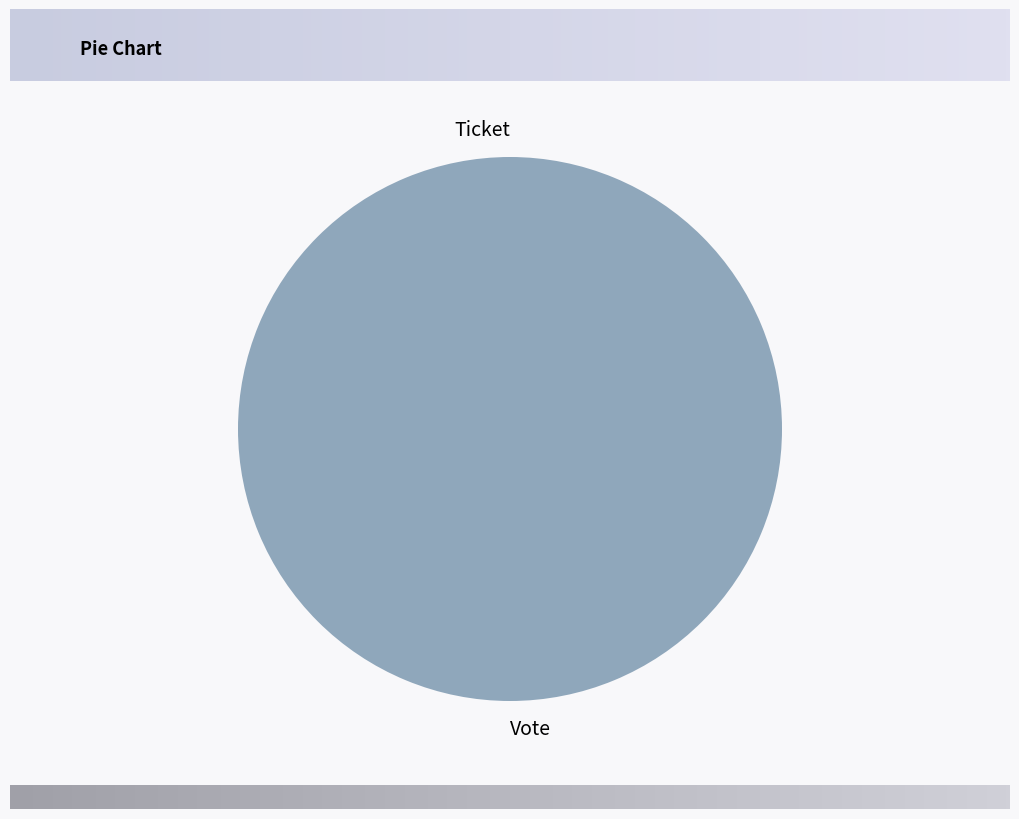

Combined, do Vote and Ticket account for over 50%?

Yes